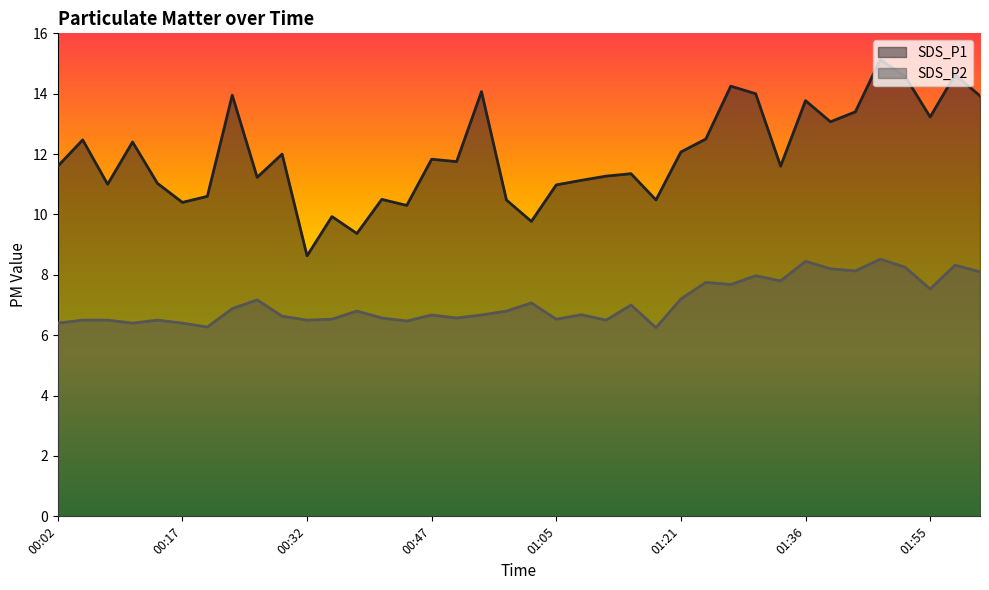

The SDS_P1 series shows 6.1 at 01:43. True or false?

False